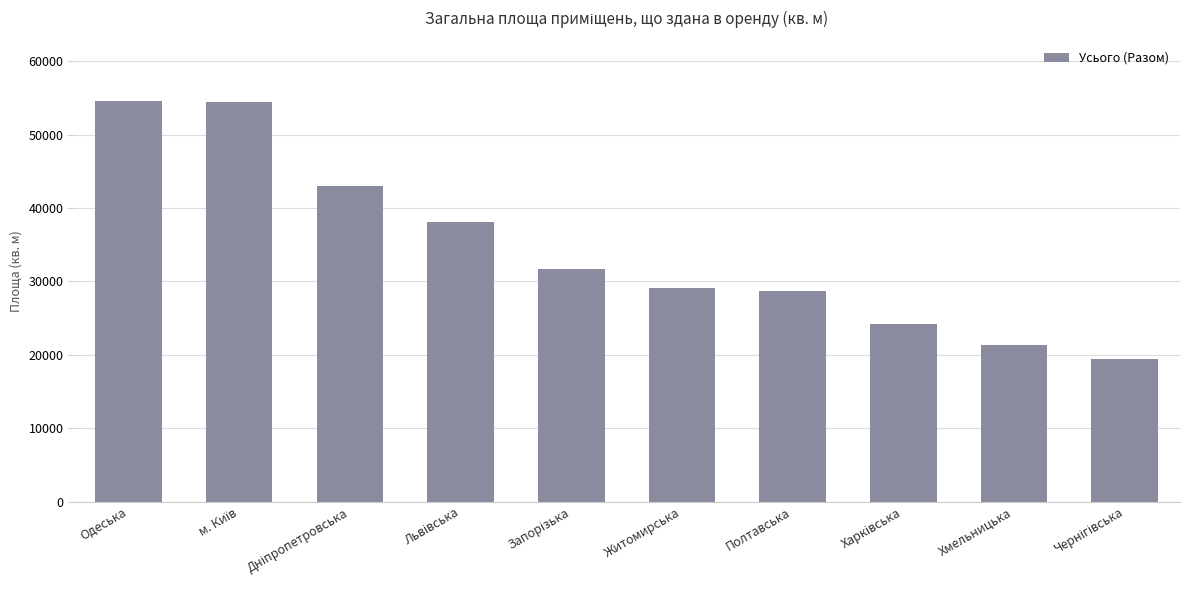

The value at Полтавська is 28747. True or false?

True